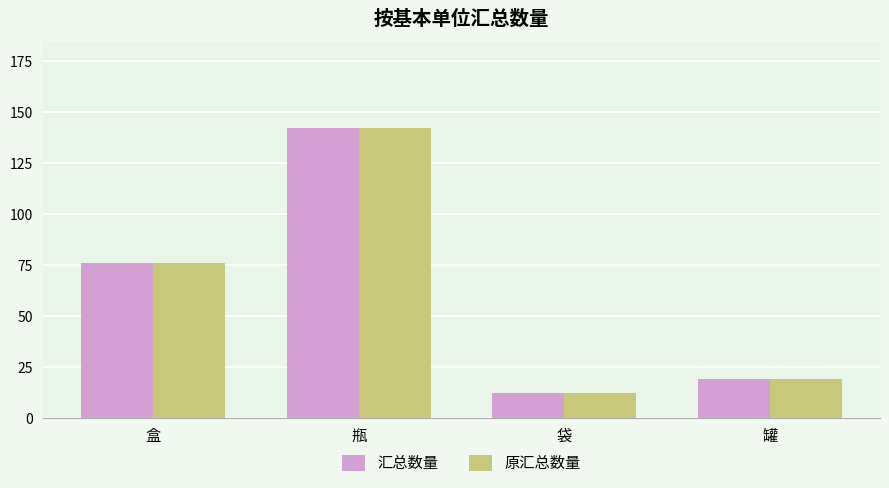

The value of 原汇总数量 at 袋 is 3. True or false?

False